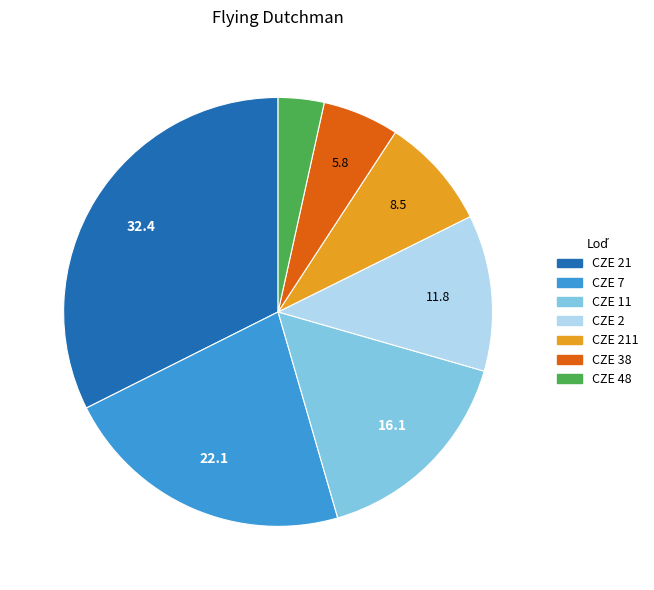

Is there a majority slice in this chart?

No